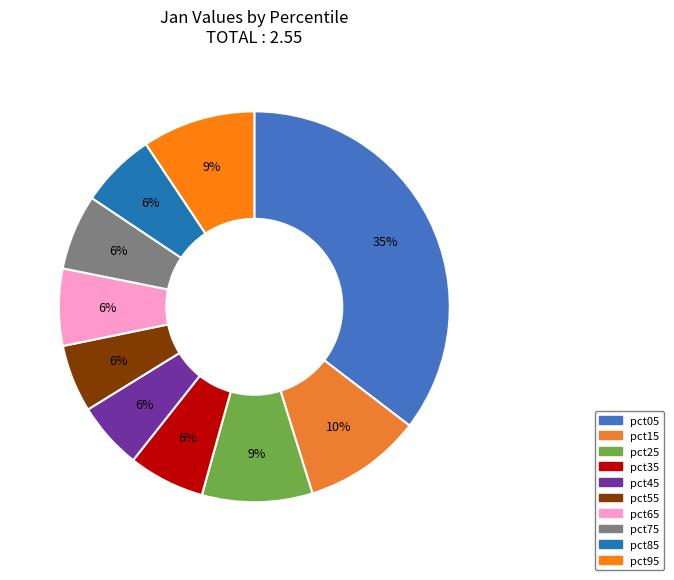

Is it true that pct25 is 9% of the pie?

True